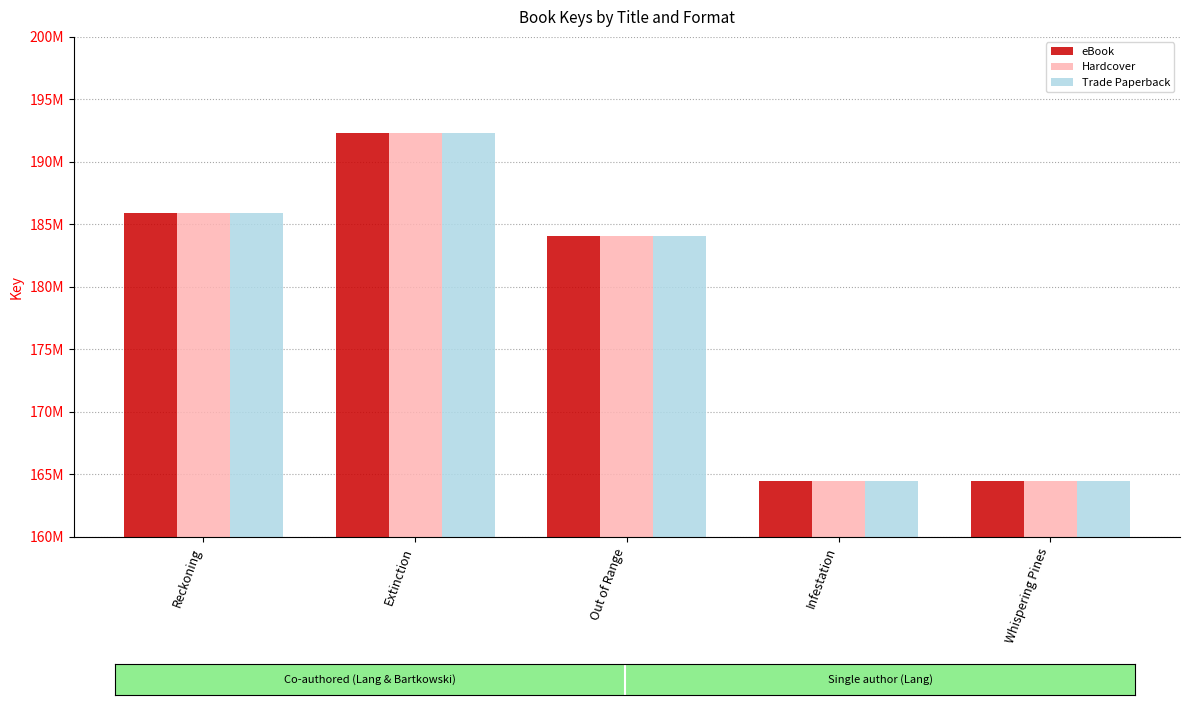

What is the label of the 5th bar from the right?

Reckoning